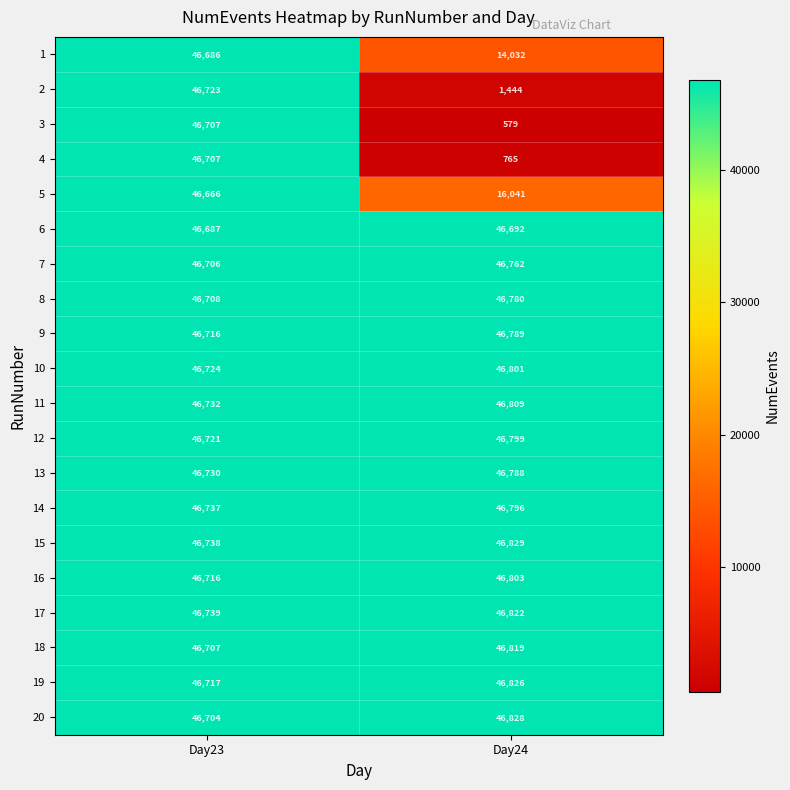

Count the number of categories in the chart.

2